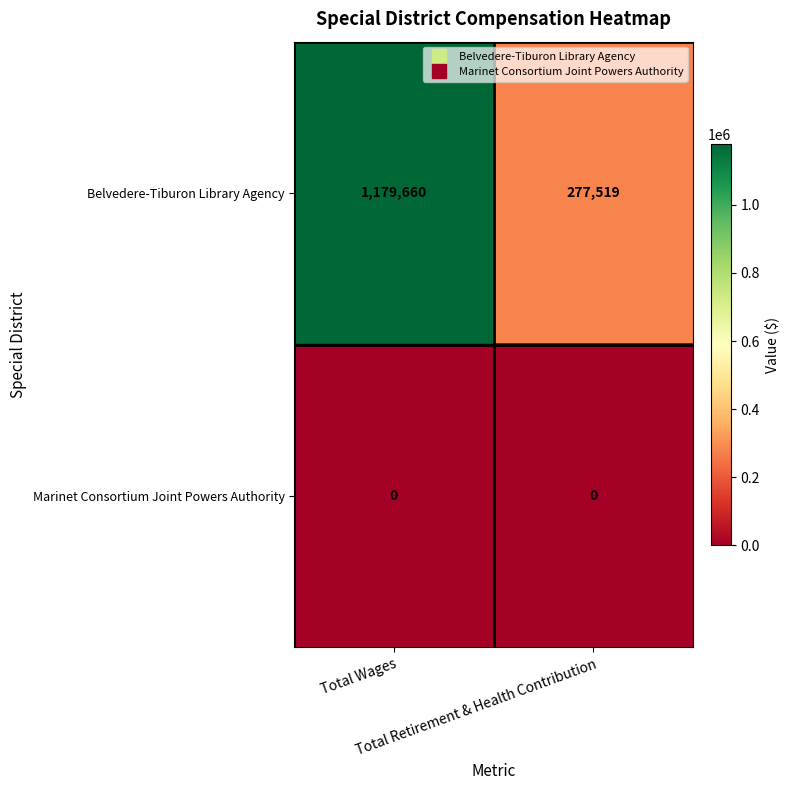

What is the minimum value for Belvedere-Tiburon Library Agency?

277519